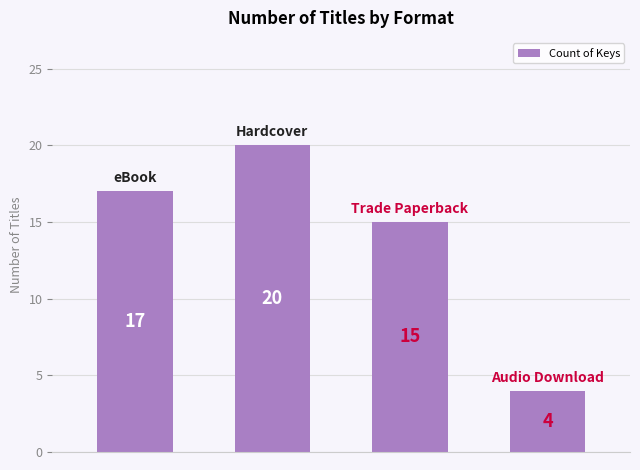

What is the difference between the maximum and minimum values?

16